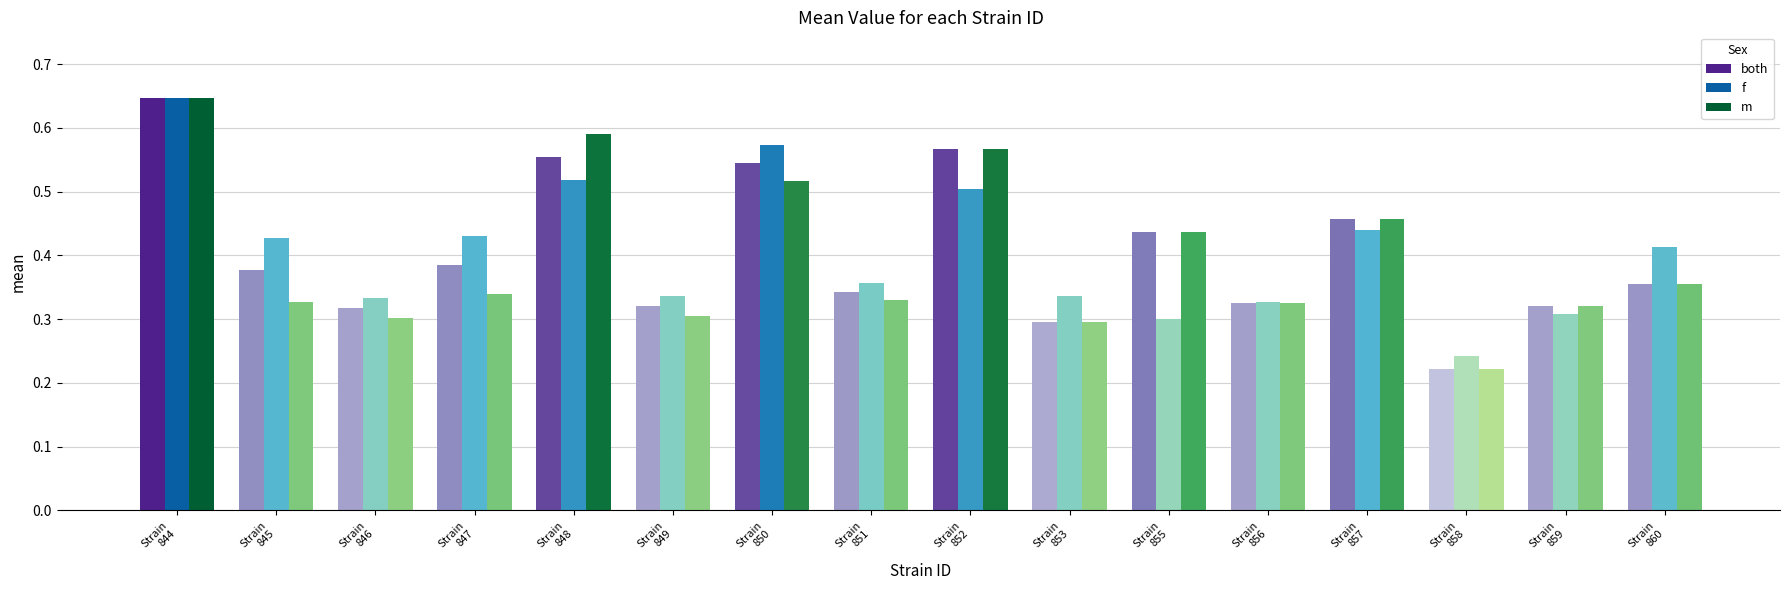

Count the both values in the range 0 to 1.

16